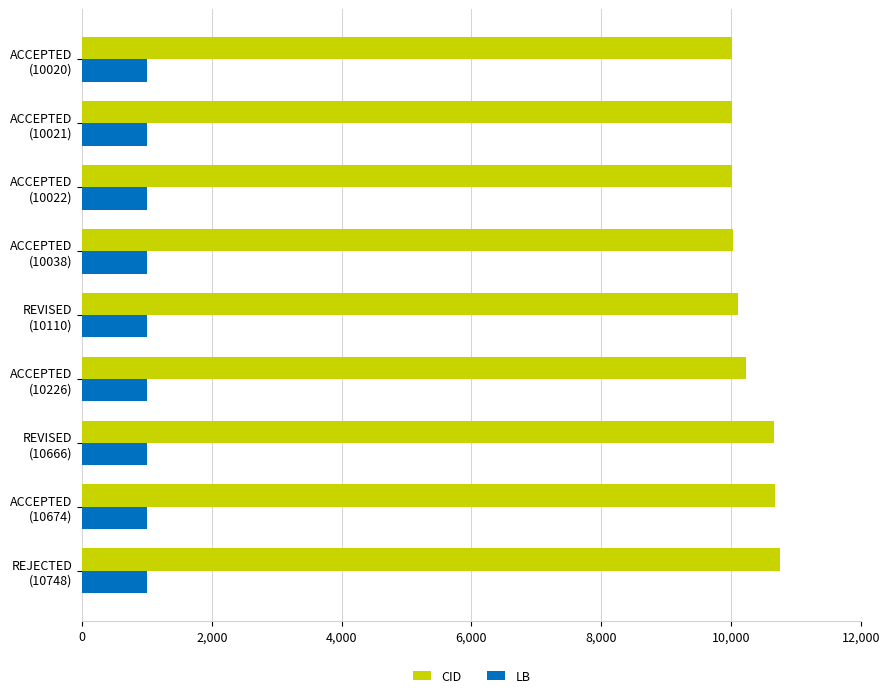

At how many categories does at least one series exceed 6160?

9